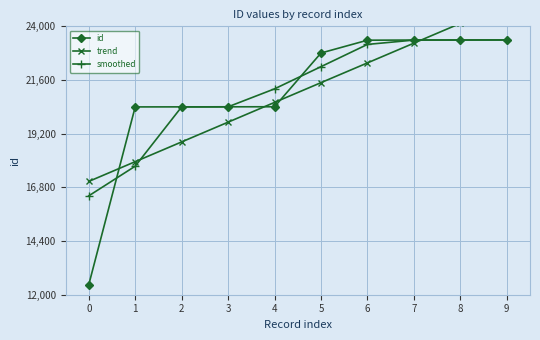

What value does the smoothed series have at 2?

20399.3